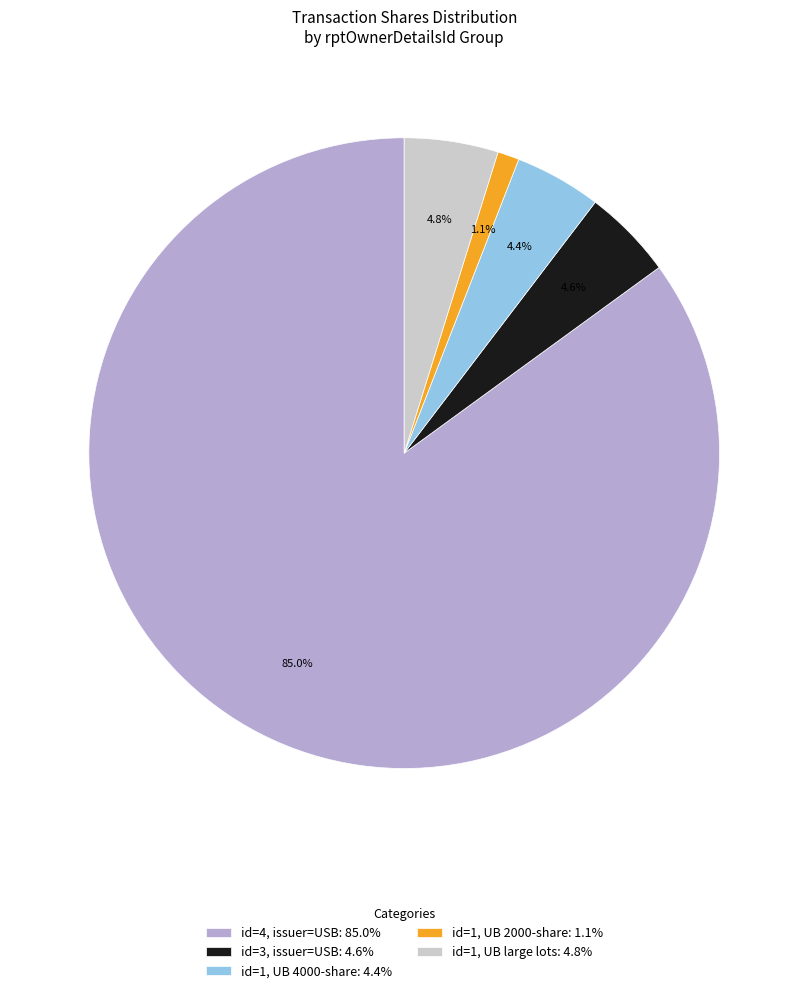

Which slice is the largest?

id=4, issuer=USB: 85.0%